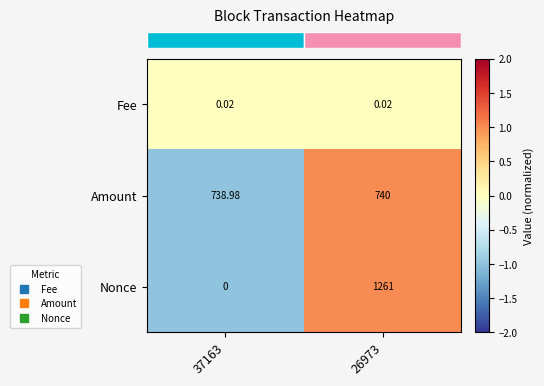

How many categories are shown in the chart?

2